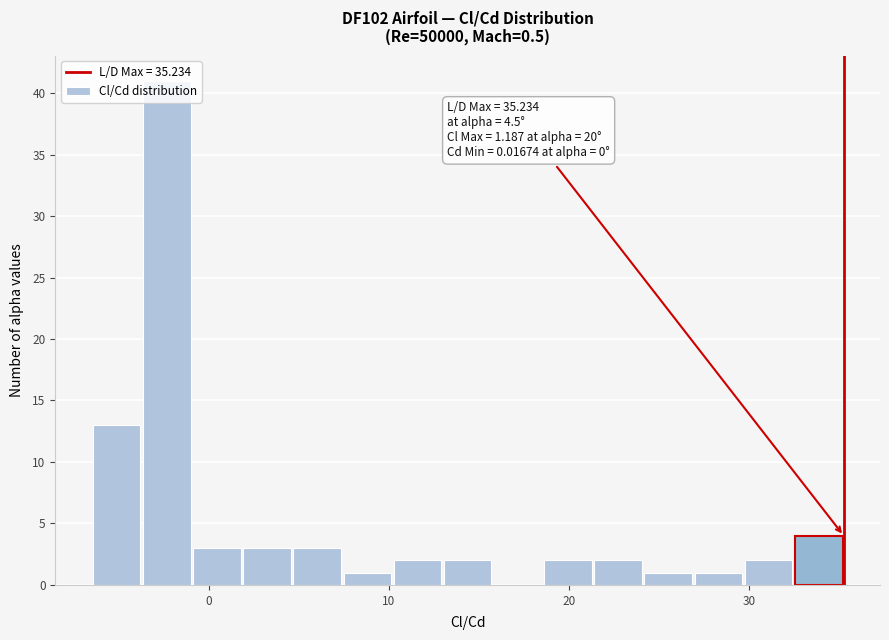

Read against the x-axis, roughly where is the centre of the tallest bar?

-2